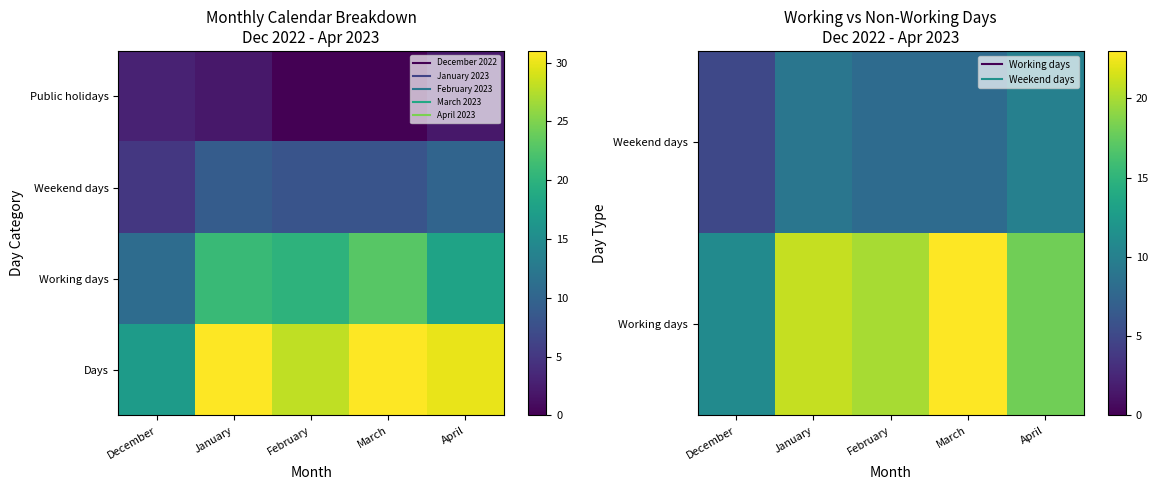

At which category is the sum across all series the highest?

January